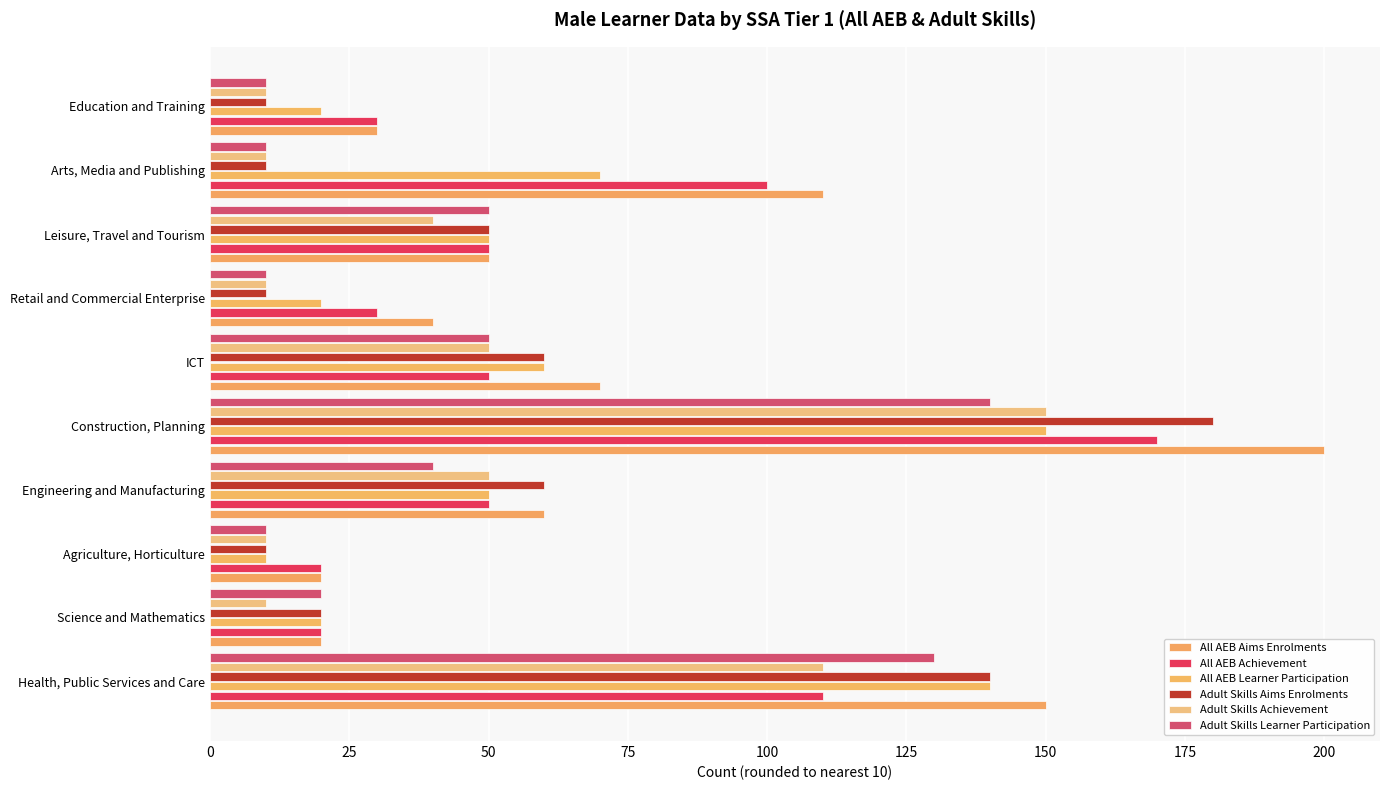

Count the number of categories in the chart.

10